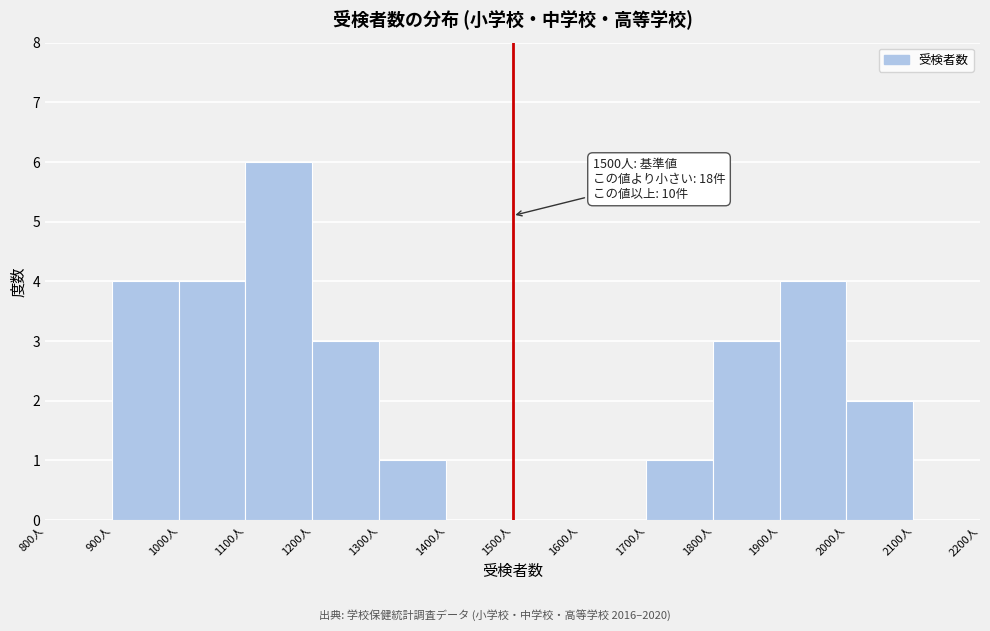

Over which range of the x-axis is the bar tallest?

1100 to 1200